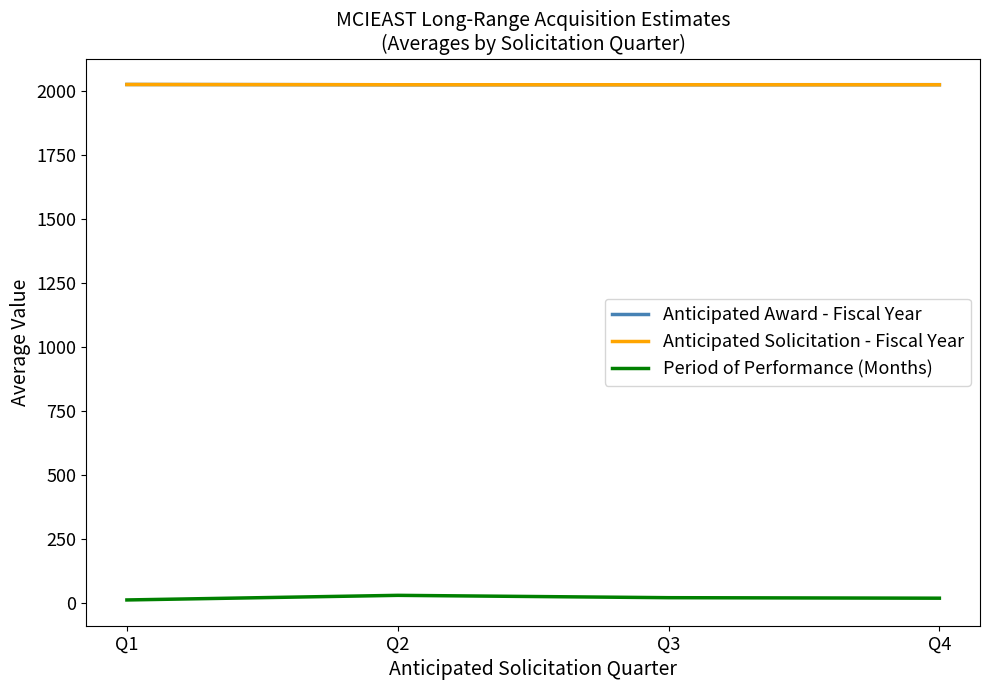

Is this an area chart (filled region under the line)?

No